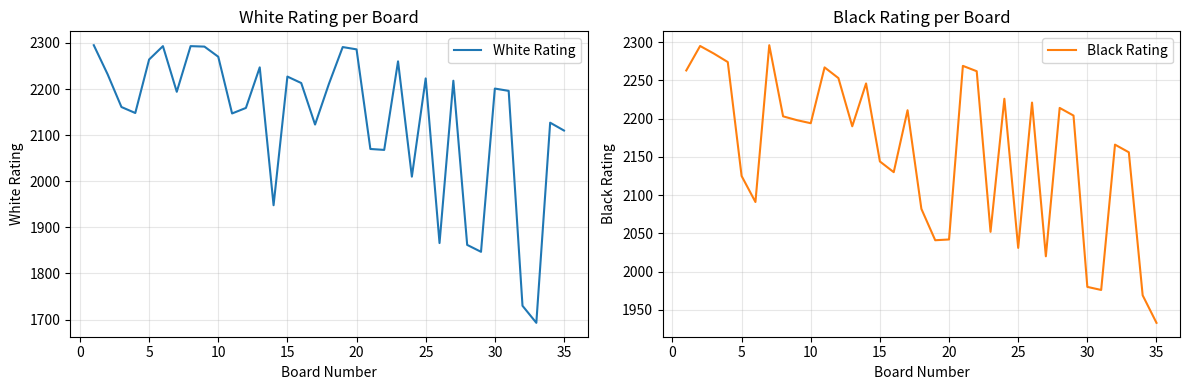

What is the lowest value of the White Rating series?

1693